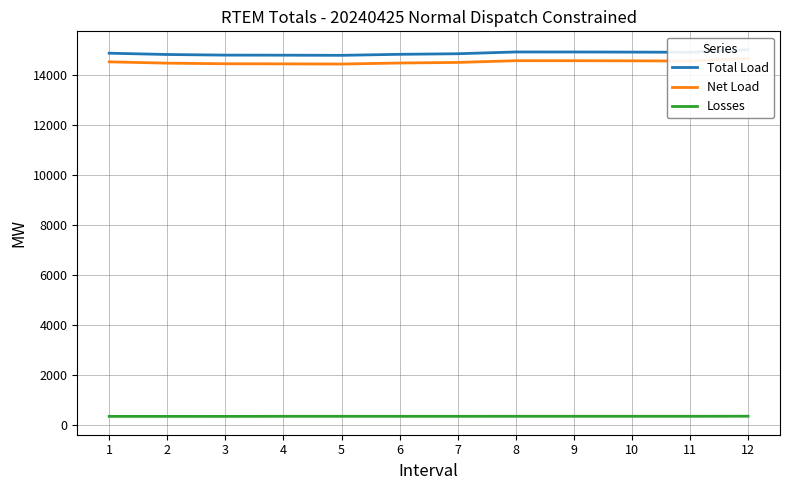

True or false: Losses has a value of 349.2 at 8.

True